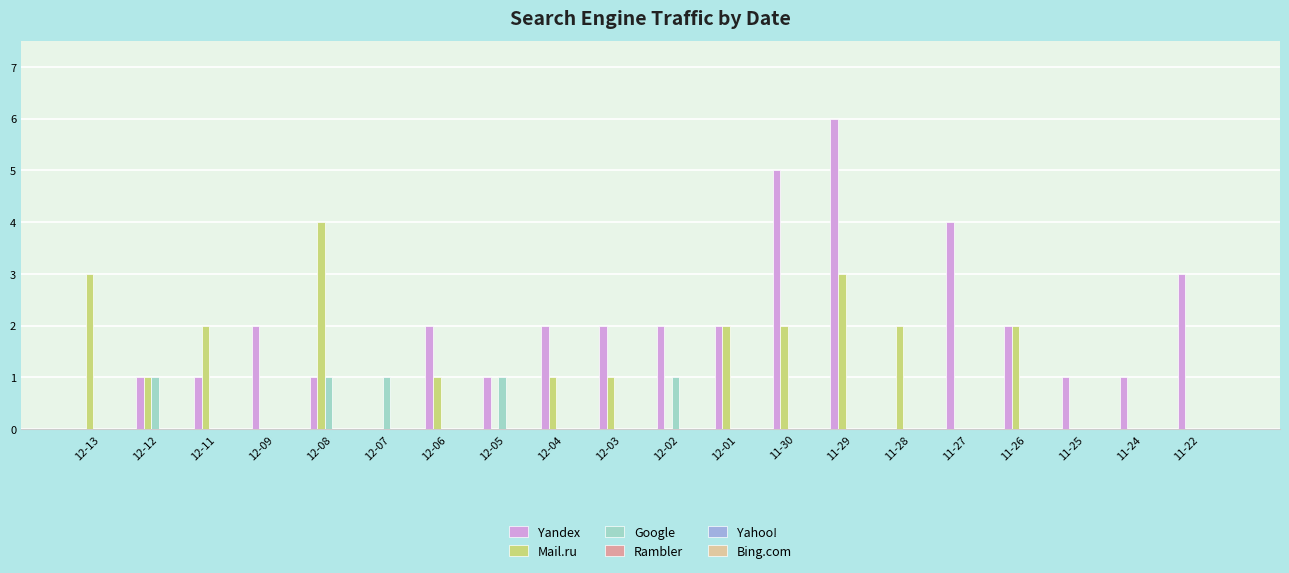

What is the sum of all Mail.ru values?

24